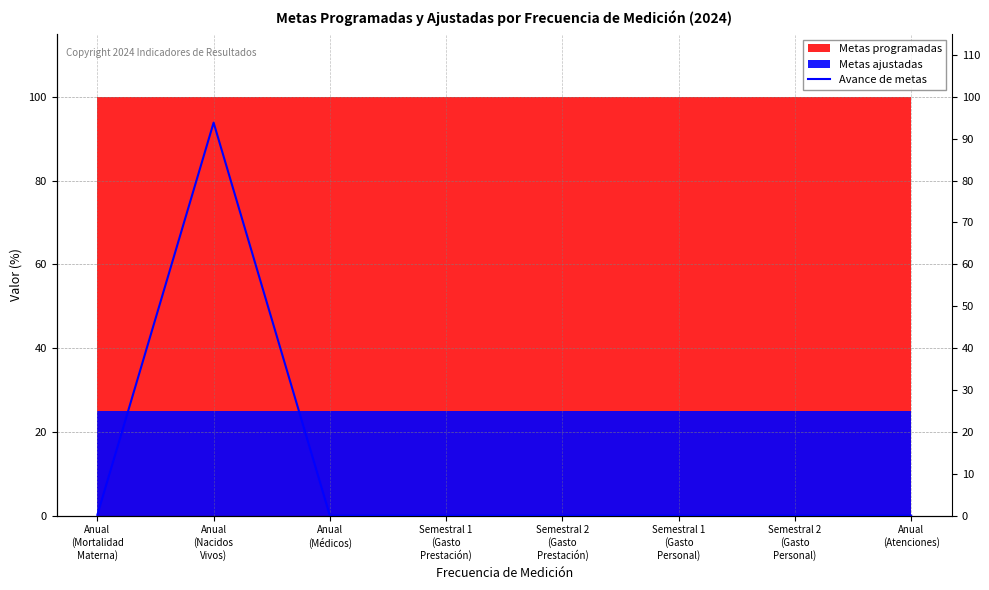

Rank the categories by value from highest to lowest.

Anual
(Nacidos
Vivos), Anual
(Mortalidad
Materna), Anual
(Médicos), Semestral 1
(Gasto
Prestación), Semestral 2
(Gasto
Prestación), Semestral 1
(Gasto
Personal), Semestral 2
(Gasto
Personal), Anual
(Atenciones)